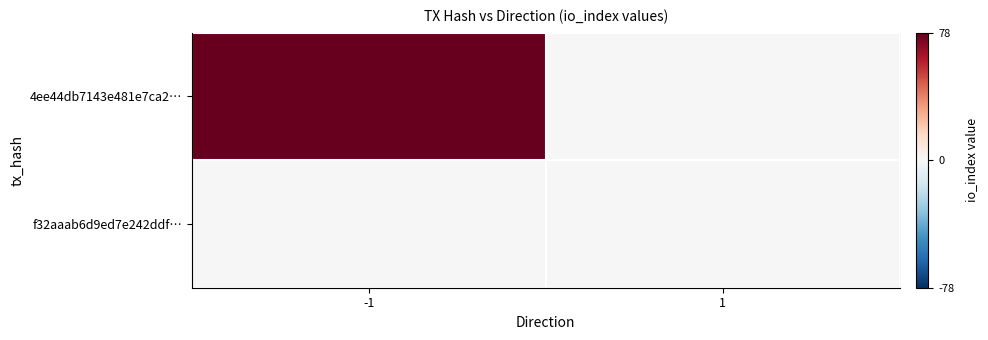

Between 1 and -1, which is larger?

-1